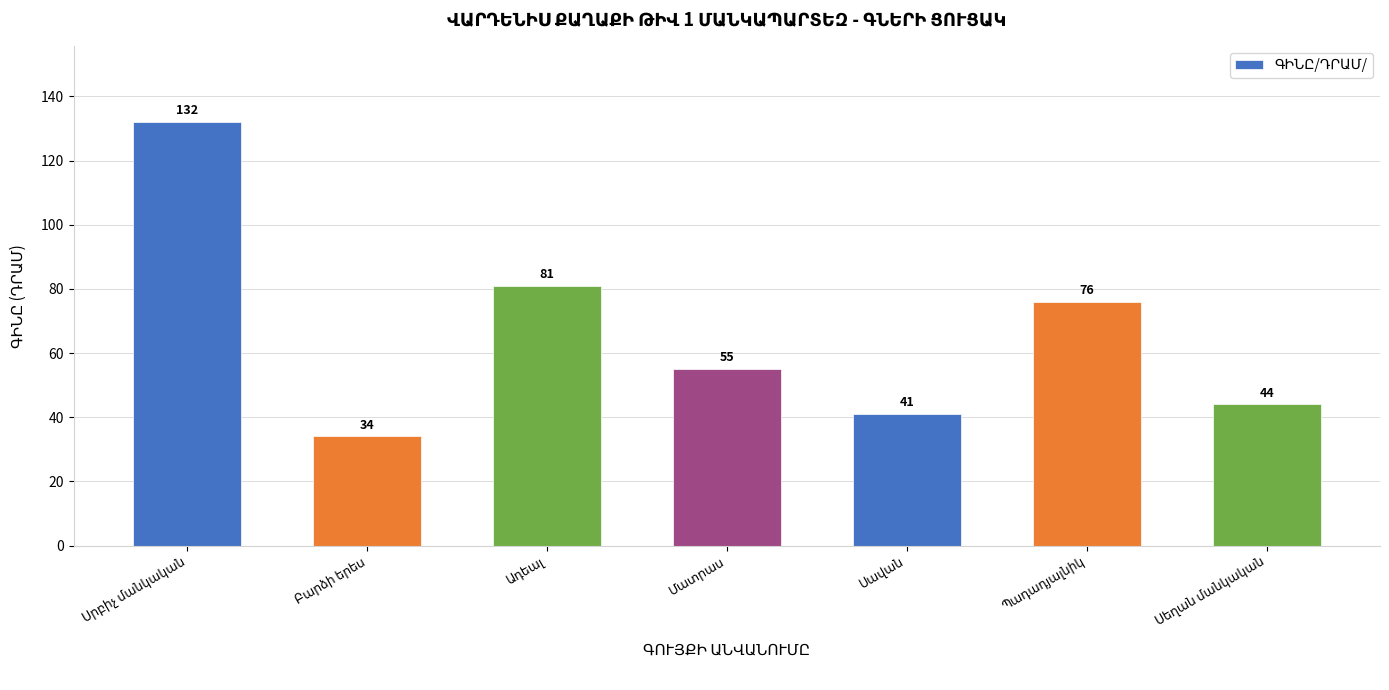

What is the maximum value shown in the chart?

132